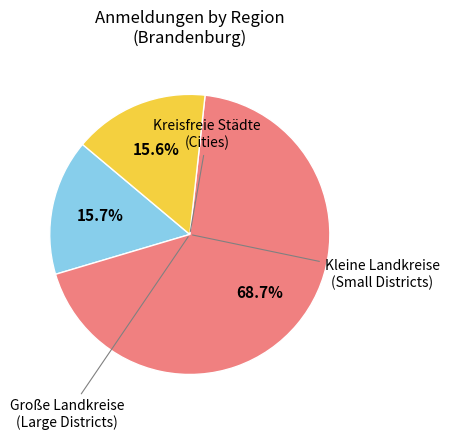

Is there a majority slice in this chart?

Yes